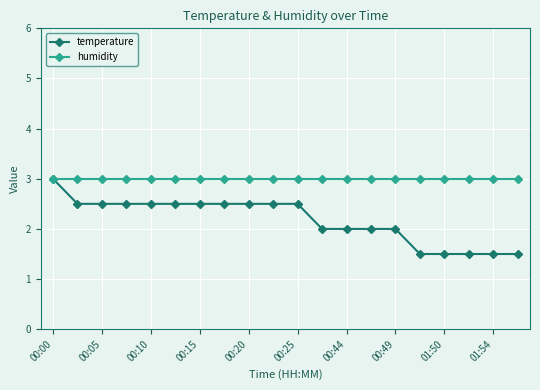

What is the lowest value of the humidity series?

3.0